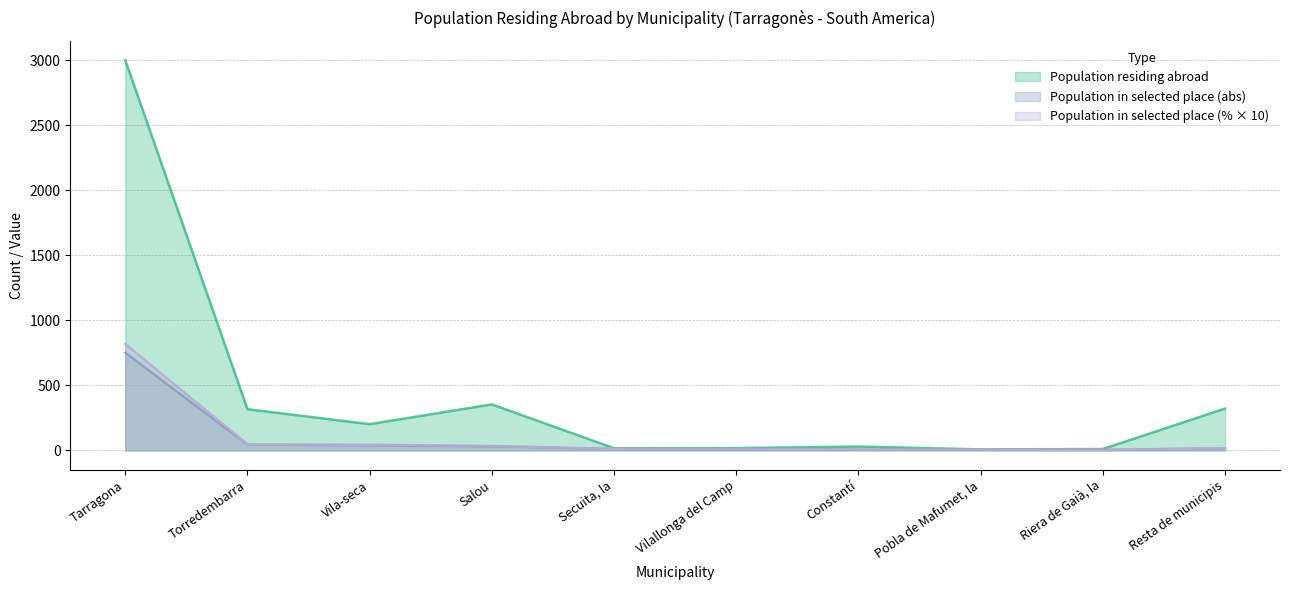

Which label corresponds to the smallest value in the chart?

Riera de Gaià, la